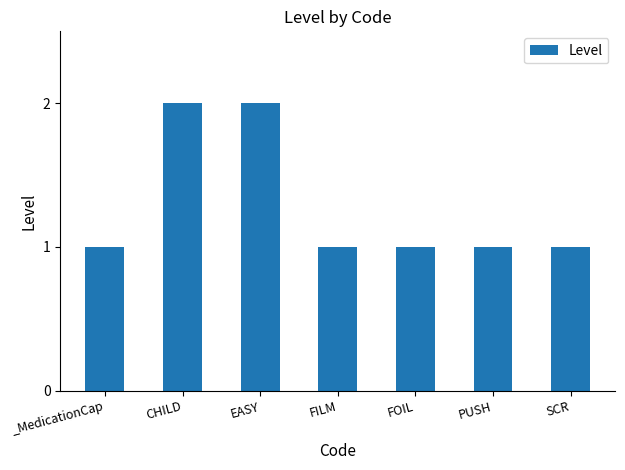

Count the number of categories in the chart.

7